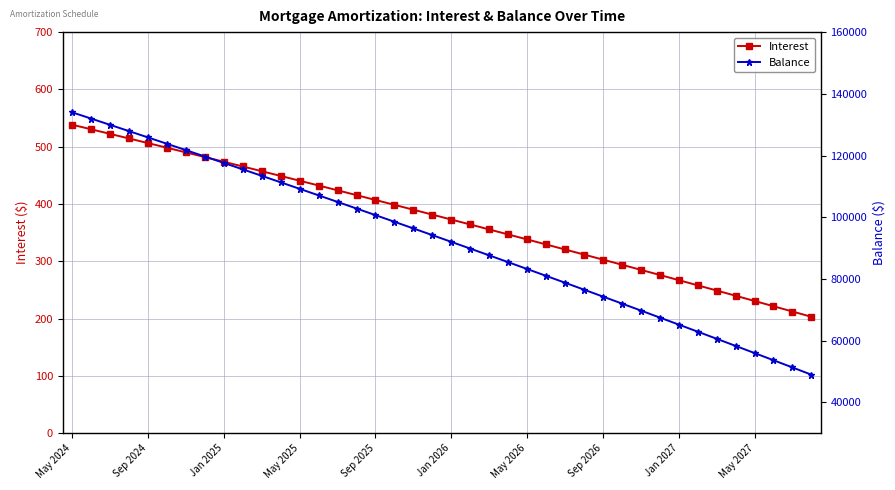

Which series has the largest range (max minus min)?

Balance